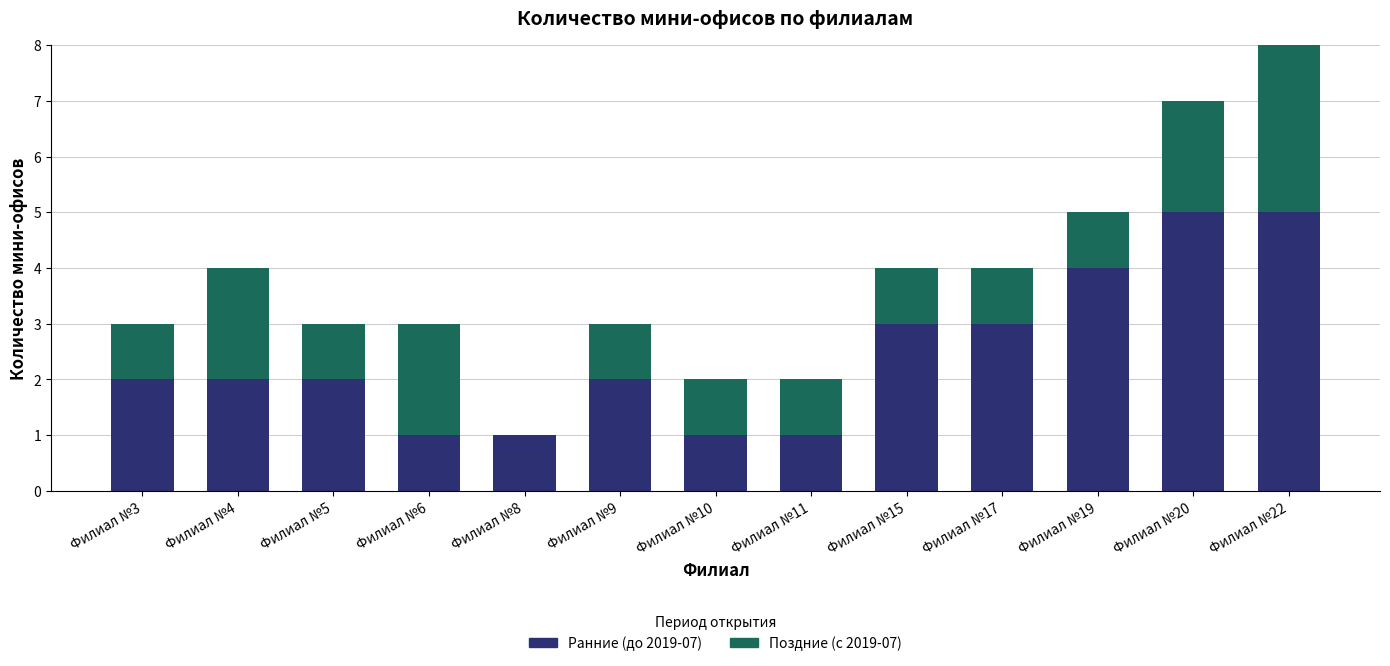

How many Поздние (с 2019-07) values are between 1 and 2?

11